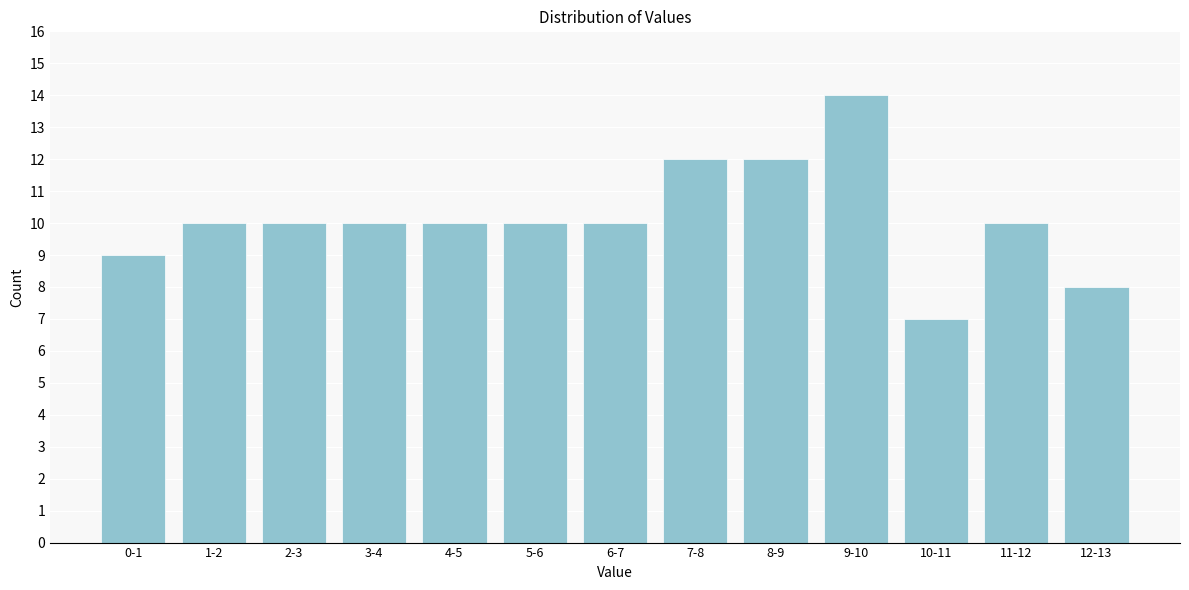

Reading left to right, list all the values displayed in this chart.

0-1=9	1-2=10	2-3=10	3-4=10	4-5=10	5-6=10	6-7=10	7-8=12	8-9=12	9-10=14	10-11=7	11-12=10	12-13=8